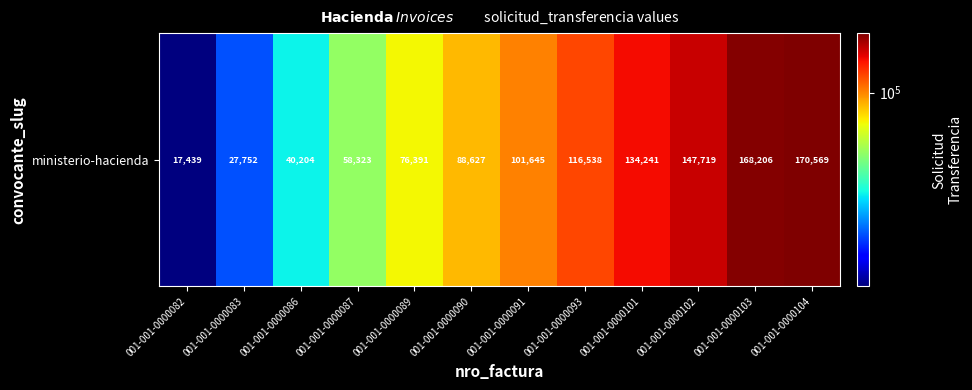

The chart shows a value of 134241 at 001-001-0000101. True or false?

True